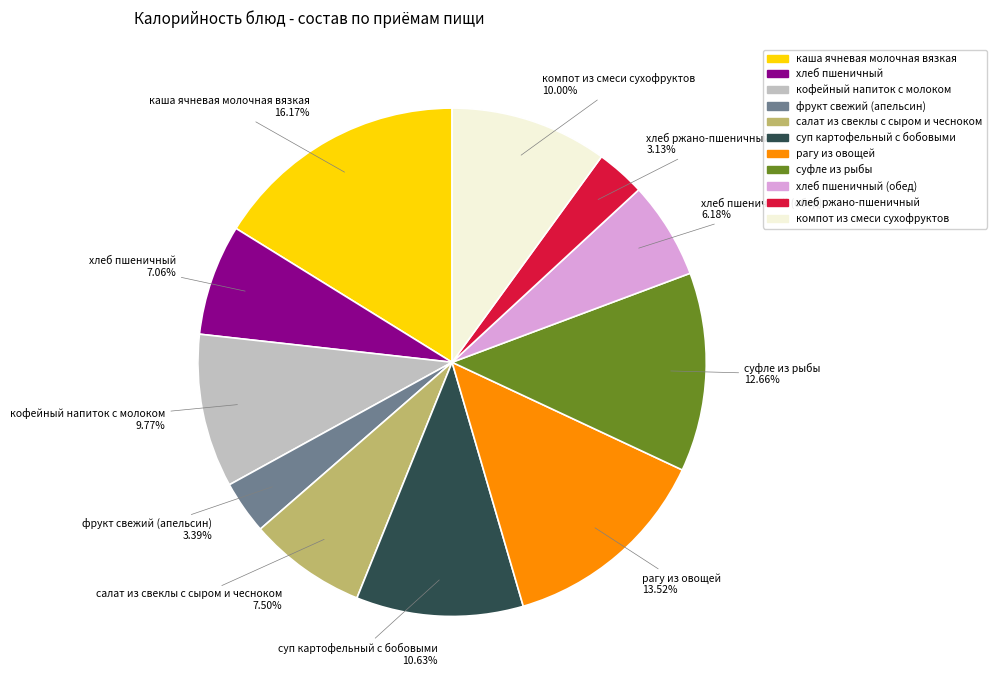

To the nearest percent, what is the difference between the largest and smallest slice percentages?

13%